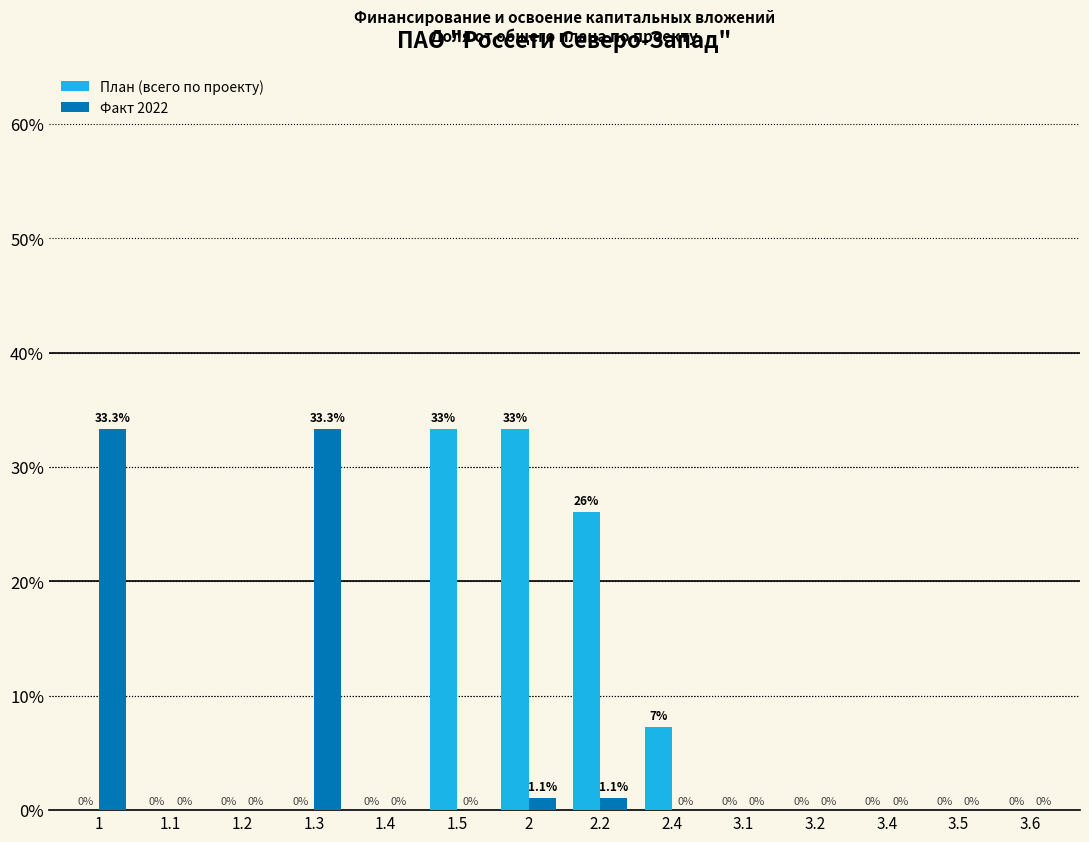

True or false: План (всего по проекту) has a value of 33.3 at 1.5.

True